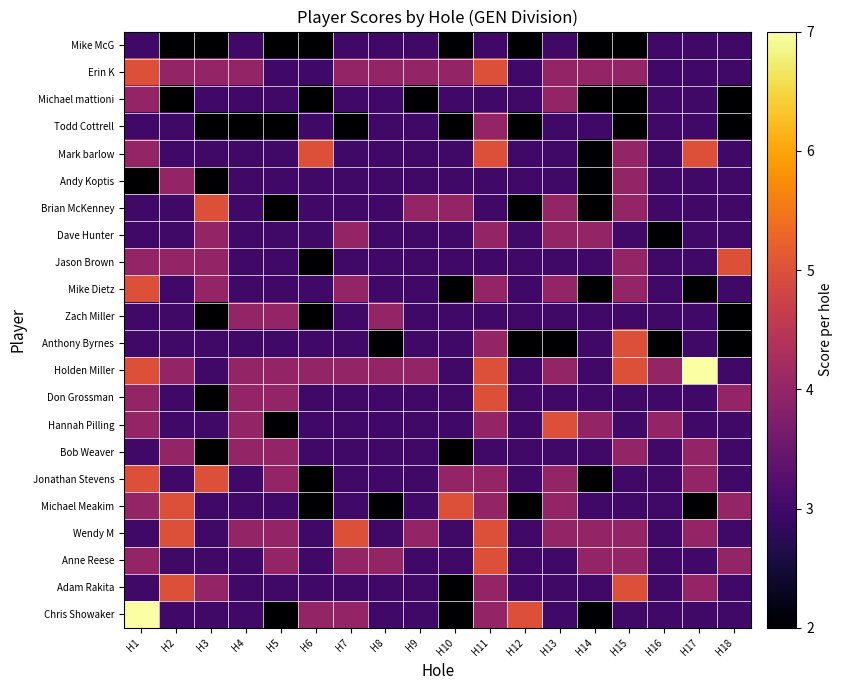

Count the number of categories in the chart.

18